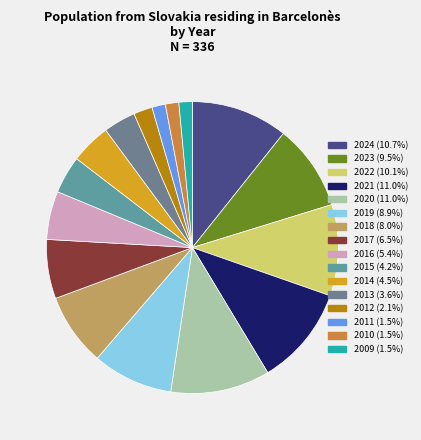

To the nearest percent, what portion does 2010 represent?

1%